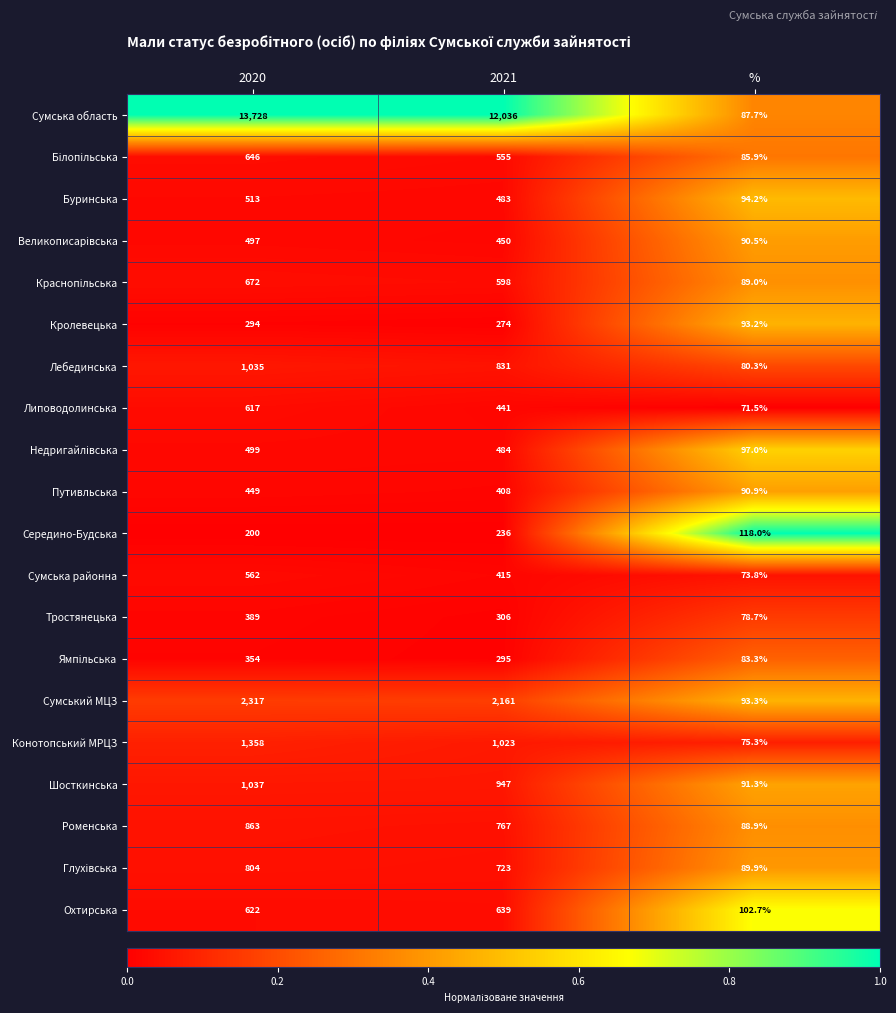

Which series has the largest total across all categories?

Сумська область